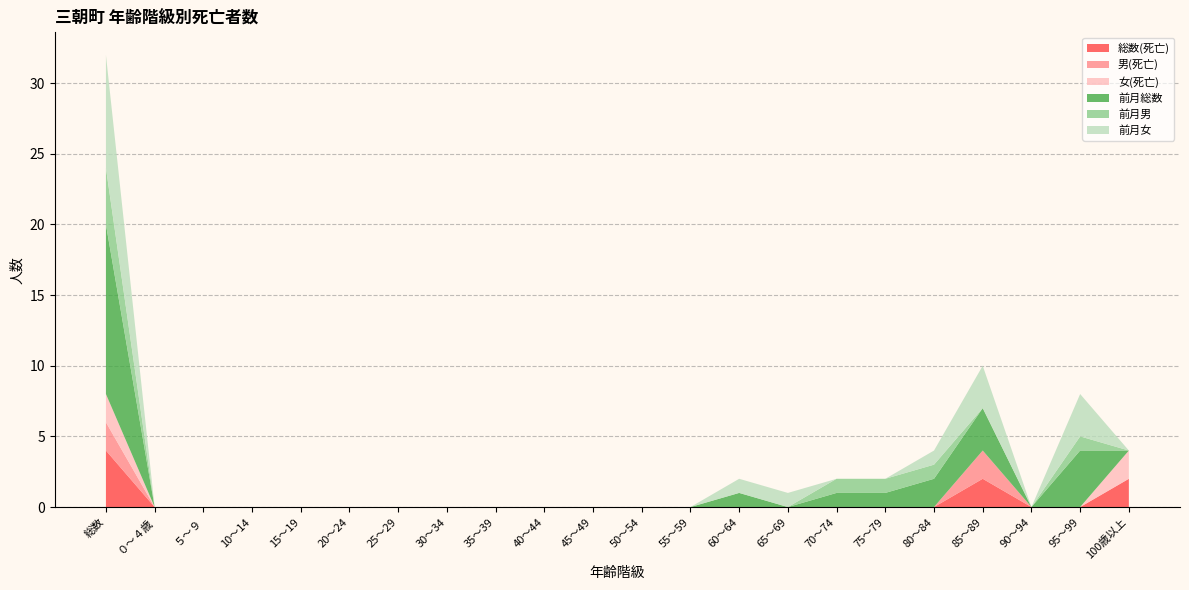

Reading left to right, what are all the values shown in this chart?

総数(死亡): 4	0	0	0	0	0	0	0	0	0	0	0	0	0	0	0	0	0	2	0	0	2
男(死亡): 2	0	0	0	0	0	0	0	0	0	0	0	0	0	0	0	0	0	2	0	0	0
女(死亡): 2	0	0	0	0	0	0	0	0	0	0	0	0	0	0	0	0	0	0	0	0	2
前月総数: 12	0	0	0	0	0	0	0	0	0	0	0	0	1	0	1	1	2	3	0	4	0
前月男: 4	0	0	0	0	0	0	0	0	0	0	0	0	0	0	1	1	1	0	0	1	0
前月女: 8	0	0	0	0	0	0	0	0	0	0	0	0	1	1	0	0	1	3	0	3	0